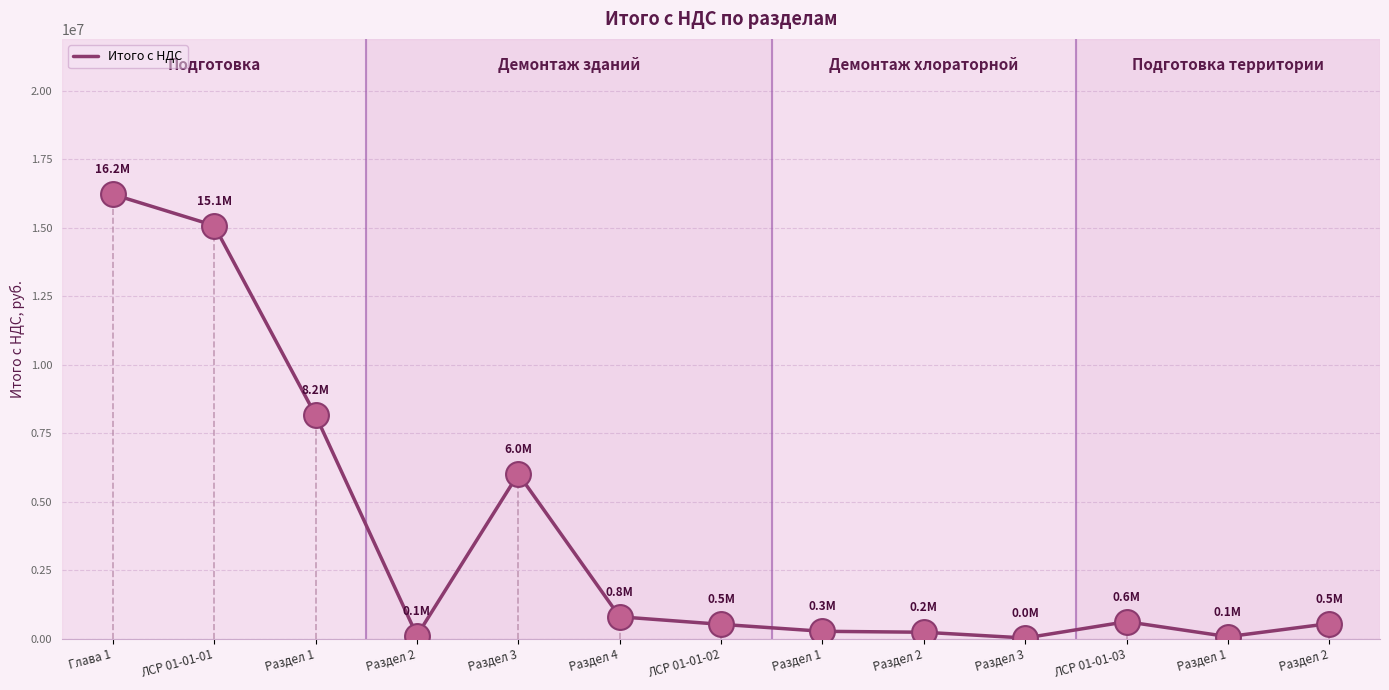

How many lines are shown in the chart?

1